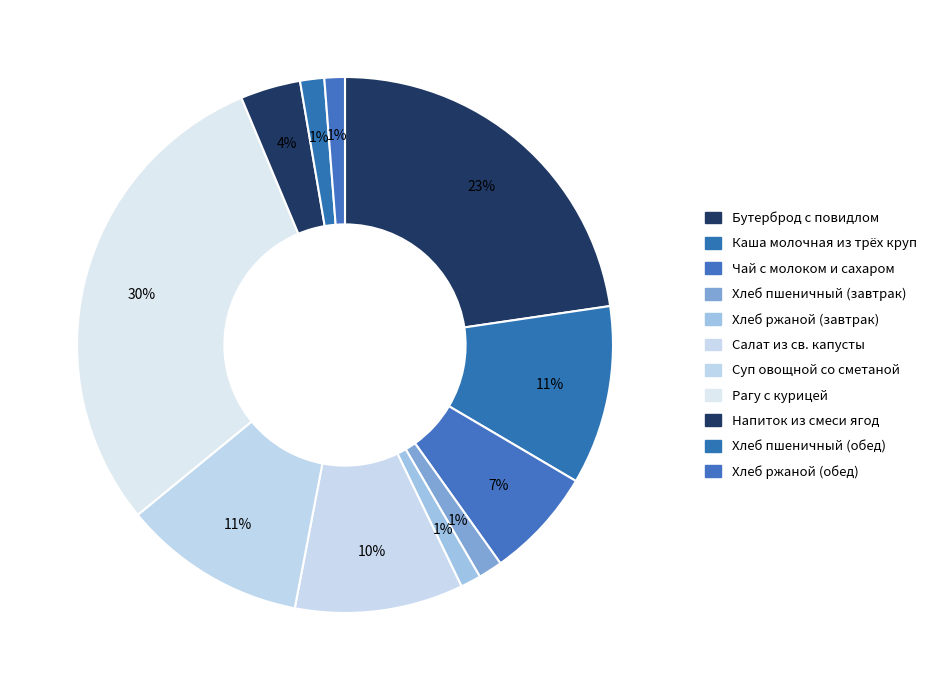

What is the smallest slice in the pie chart?

Хлеб ржаной (завтрак)